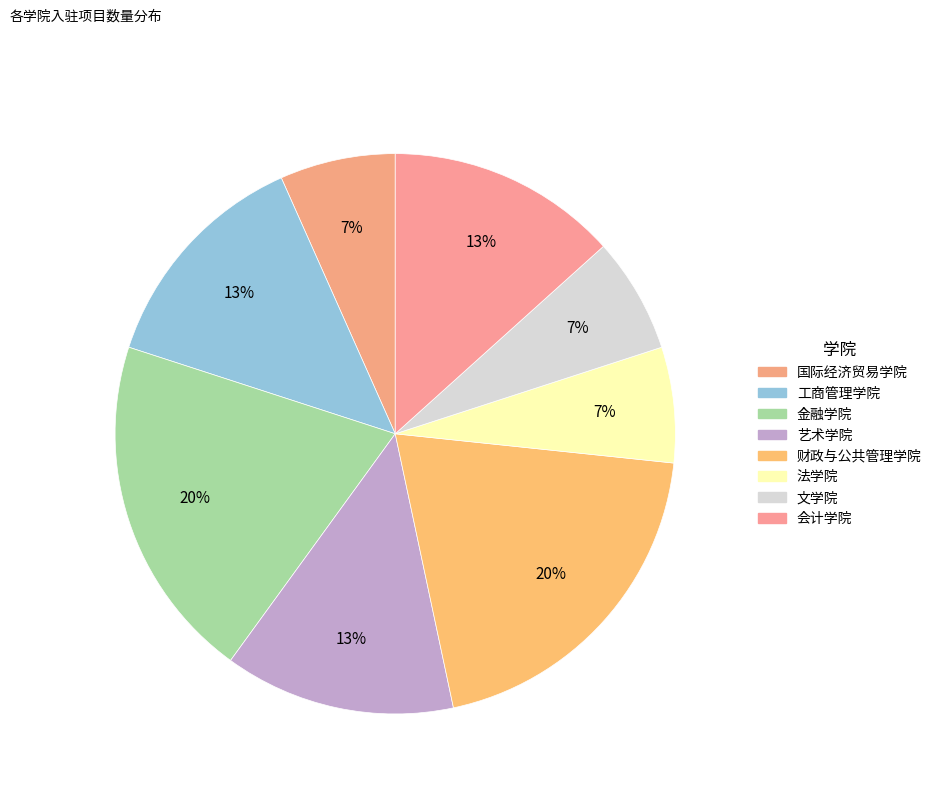

Does 工商管理学院 represent more than half of the total?

No